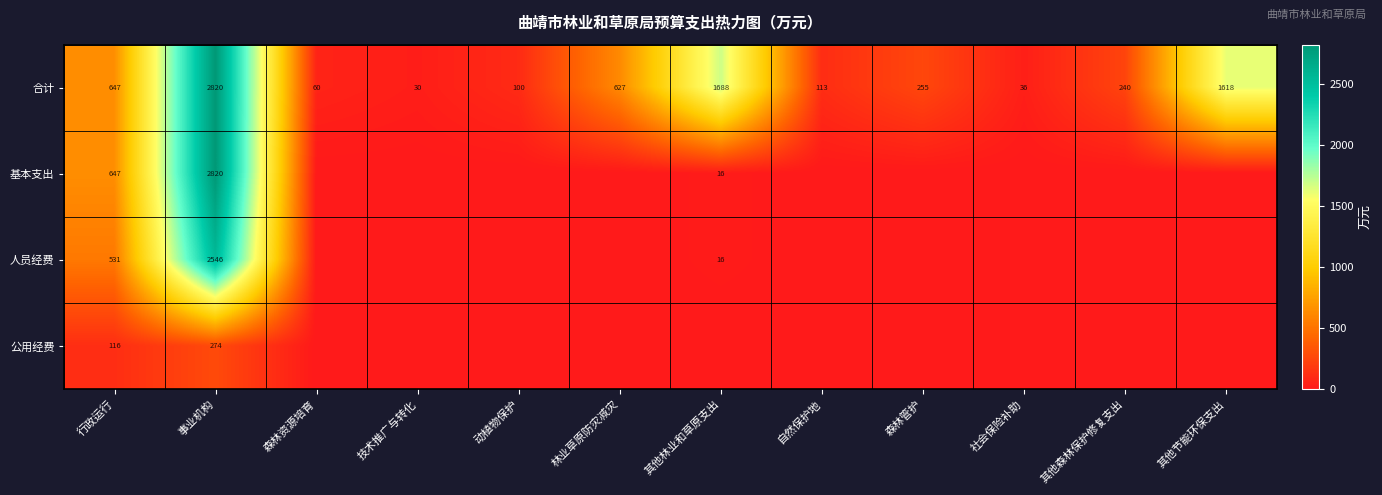

True or false: 合计 has a value of 240 at 其他森林保护修复支出.

True